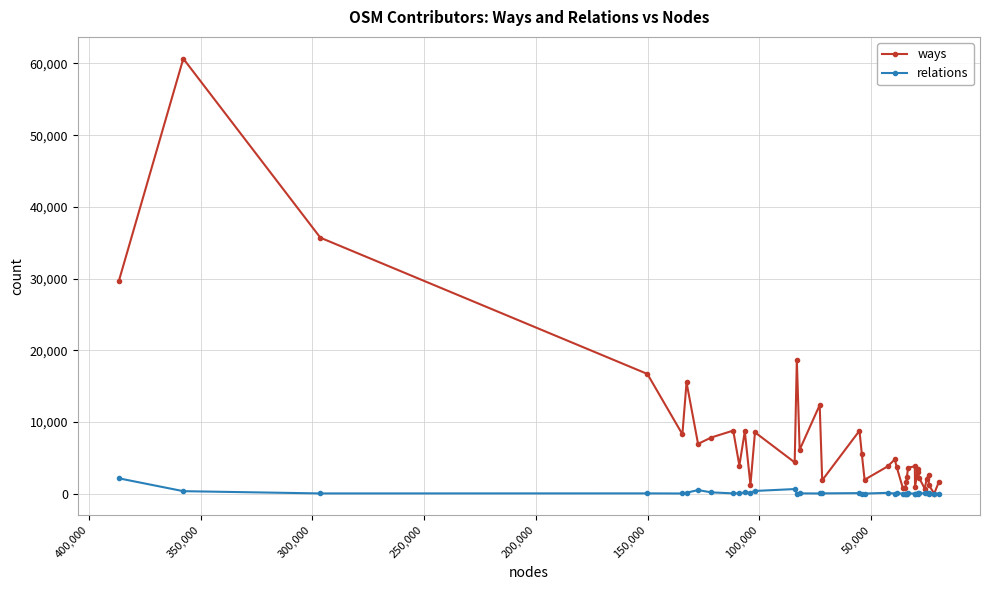

What position from the right is 27?

13